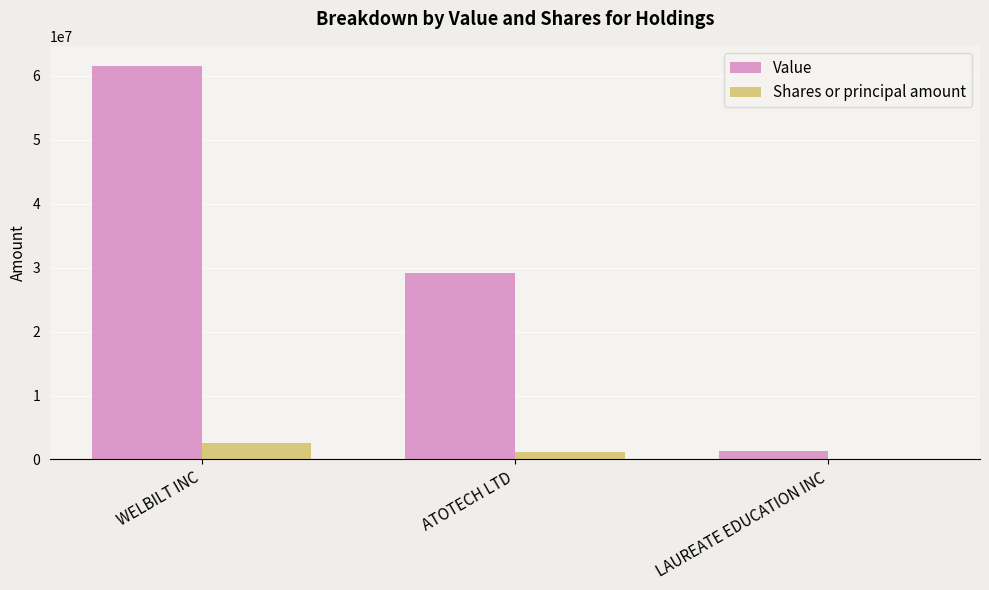

Reading left to right, transcribe all the data shown in this chart.

Value: 61586000	29111000	1351000
Shares or principal amount: 2650000	1205445	79500